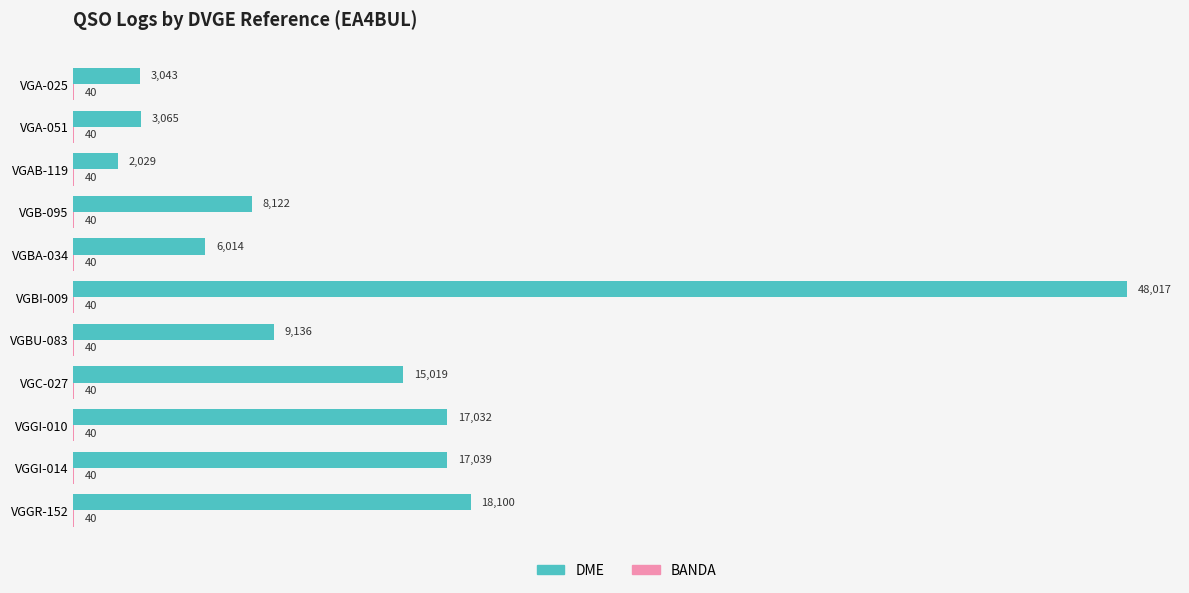

Is it true that DME equals 9796 at VGBA-034?

False